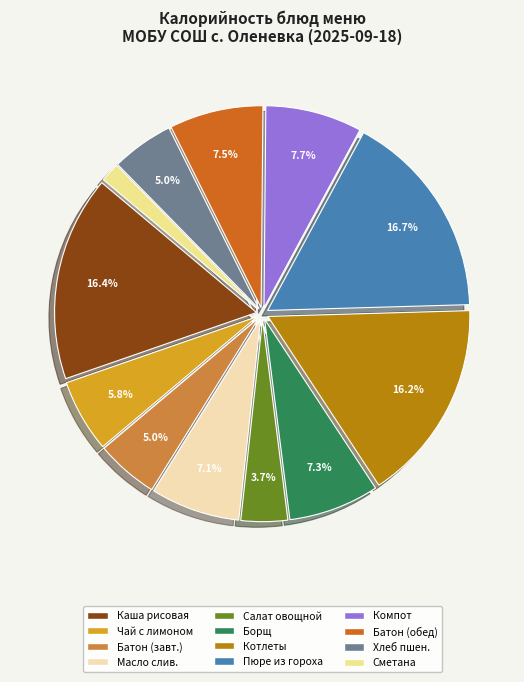

How many segments does this pie chart have?

12